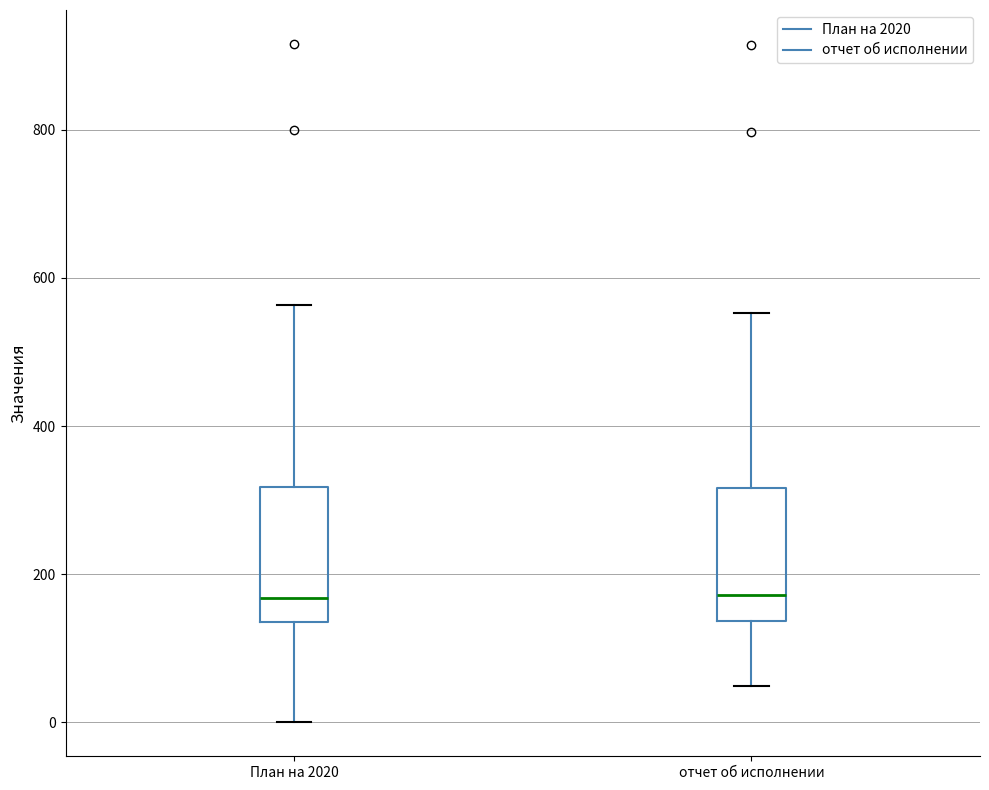

Where does the upper whisker of the box for отчет об исполнении end on the y-axis? The values are not printed on the chart, so give them approximately, as read against the axis.

560